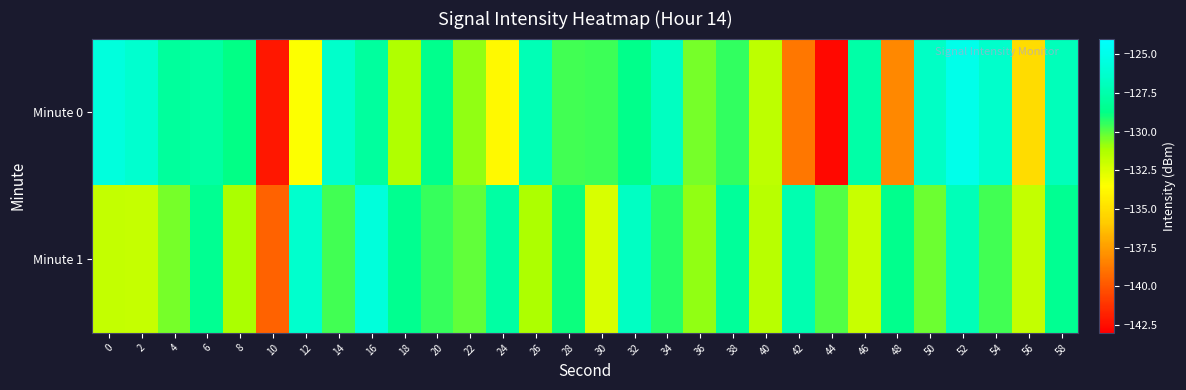

At how many categories does at least one series exceed -140?

30